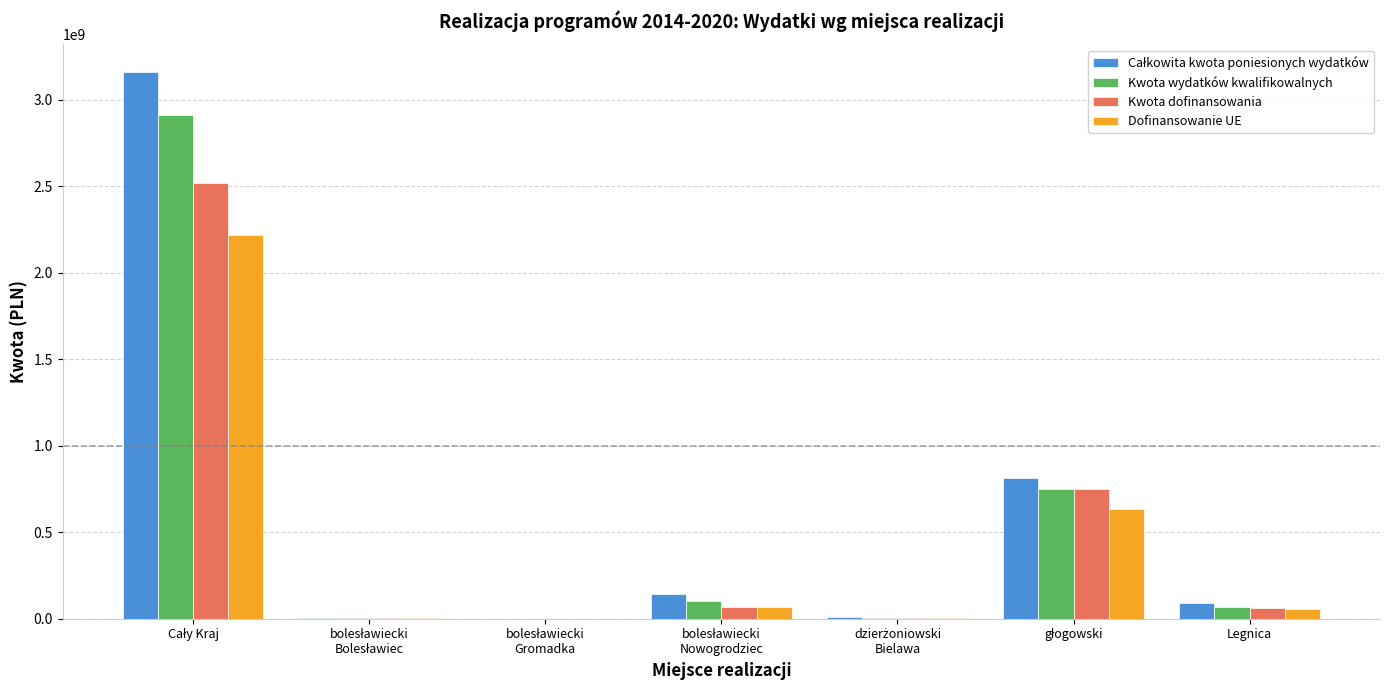

Reading left to right, transcribe all the data shown in this chart.

Całkowita kwota poniesionych wydatków: 3160872799.6	2725877.3	176992.9	142082322.9	9612245.6	812651511.5	93267355.9
Kwota wydatków kwalifikowalnych: 2909406093.3	2697744.8	150341.3	104341489.5	6279426.7	751286364.8	68756430.0
Kwota dofinansowania: 2517255144.6	2263908.9	127790.1	69127196.5	5337512.7	748336411.7	63751955.4
Dofinansowanie UE: 2218795954.5	2263908.9	127790.1	69127196.5	5337512.7	636085949.9	58442965.5